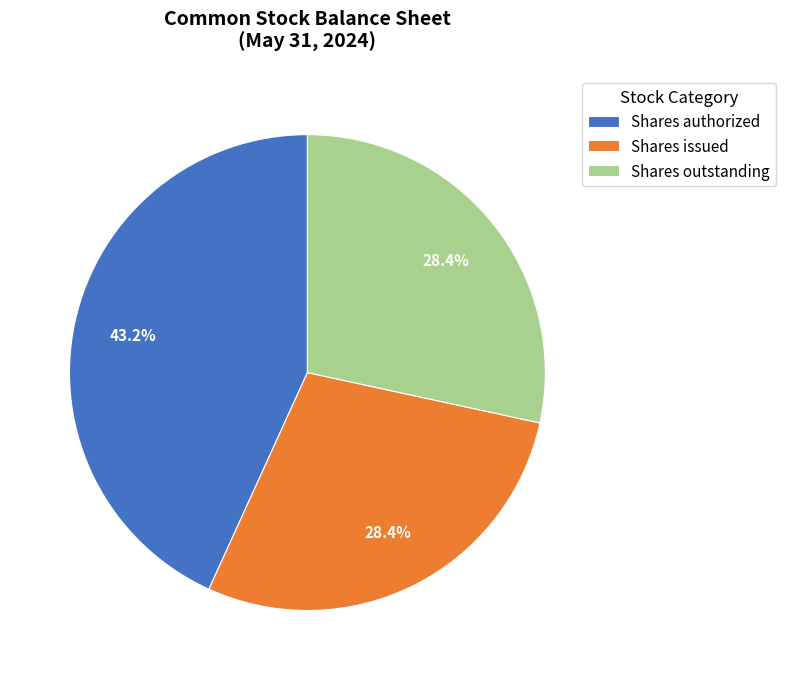

Approximately how many times larger is the value at Shares issued compared to Shares authorized?

0.7